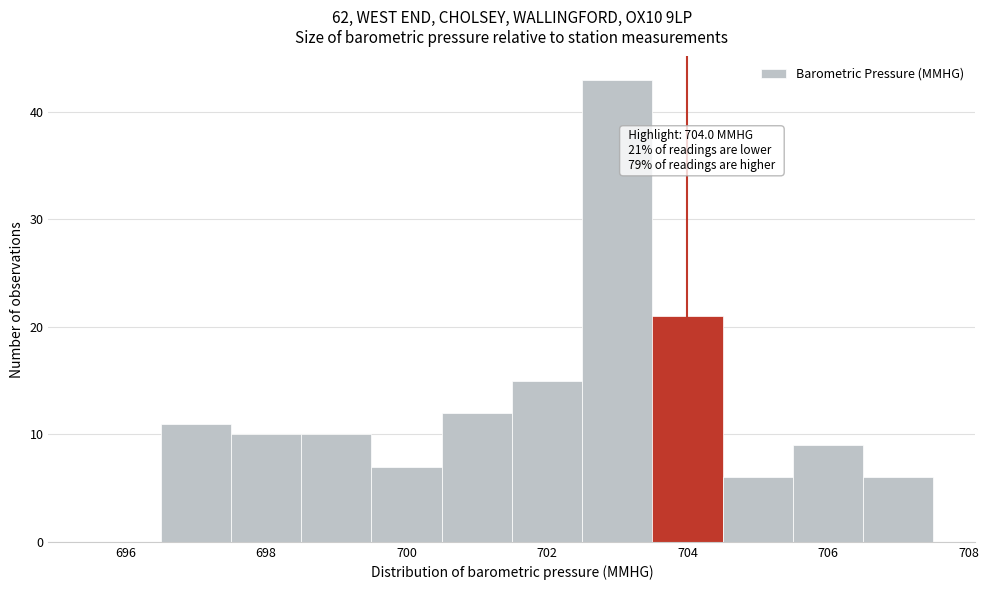

Over which range of the x-axis is the bar tallest?

702.5 to 703.5